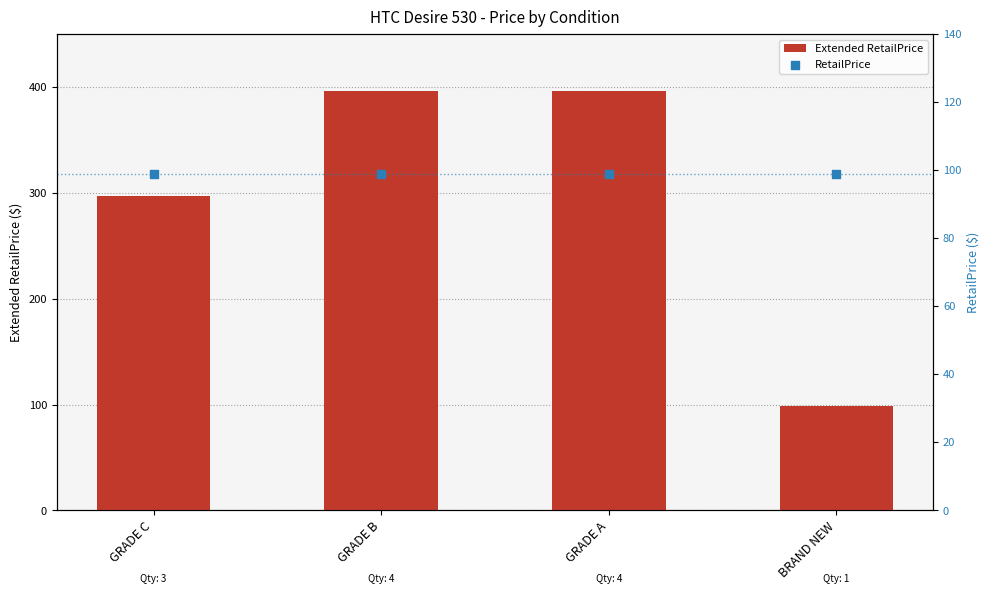

At which category is the sum across all series the highest?

GRADE B